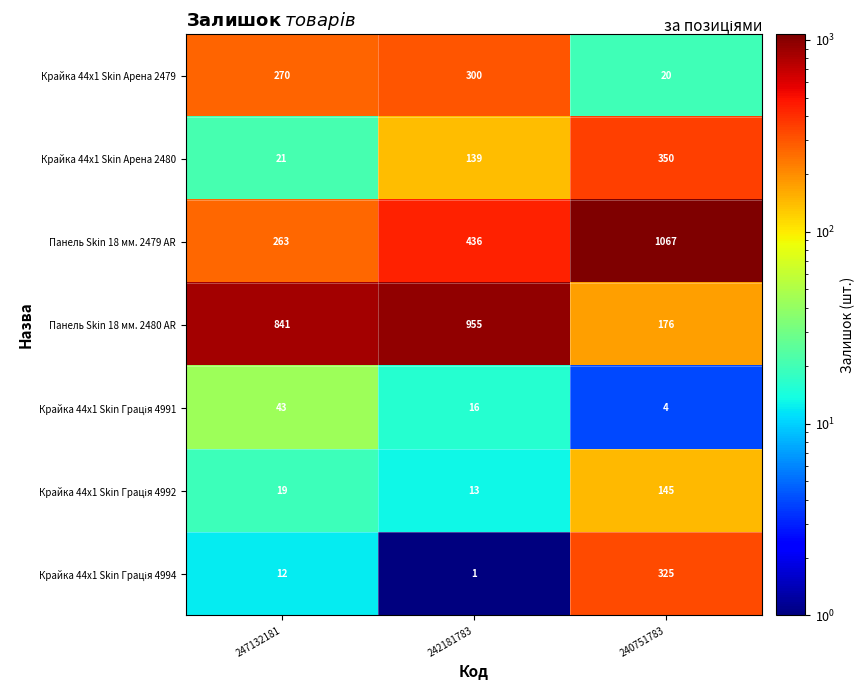

Count the Крайка 44x1 Skin Арена 2479 values in the range 20 to 300.

3